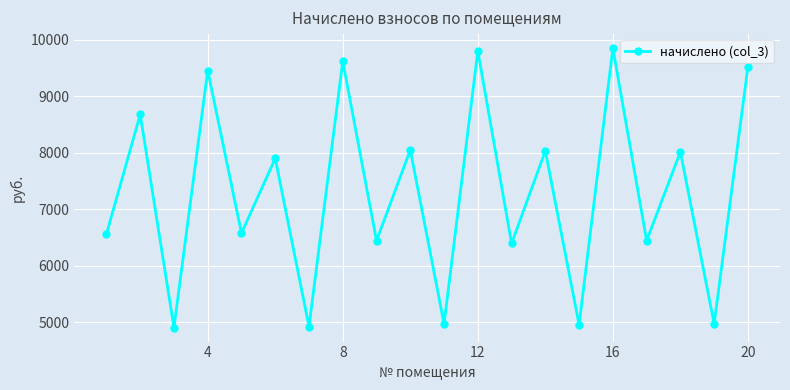

How many interior local peaks (higher than both neighbors) does the data have?

9